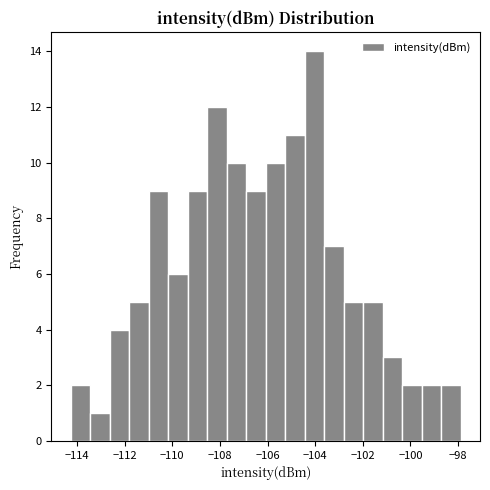

Reading left to right, transcribe this chart: for each bar, give the range it covers on the x-axis and its height. Neither the bar edges nor the heights are printed on the chart, so give them approximately, as read against the axes.

-114.2 to -113.4: 2
-113.4 to -112.6: 1
-112.6 to -111.8: 4
-111.8 to -111.0: 5
-111.0 to -110.2: 9
-110.2 to -109.4: 6
-109.4 to -108.6: 9
-108.6 to -107.8: 12
-107.8 to -106.8: 10
-106.8 to -106.0: 9
-106.0 to -105.2: 10
-105.2 to -104.4: 11
-104.4 to -103.6: 14
-103.6 to -102.8: 7
-102.8 to -102.0: 5
-102.0 to -101.2: 5
-101.2 to -100.4: 3
-100.4 to -99.6: 2
-99.6 to -98.8: 2
-98.8 to -97.8: 2